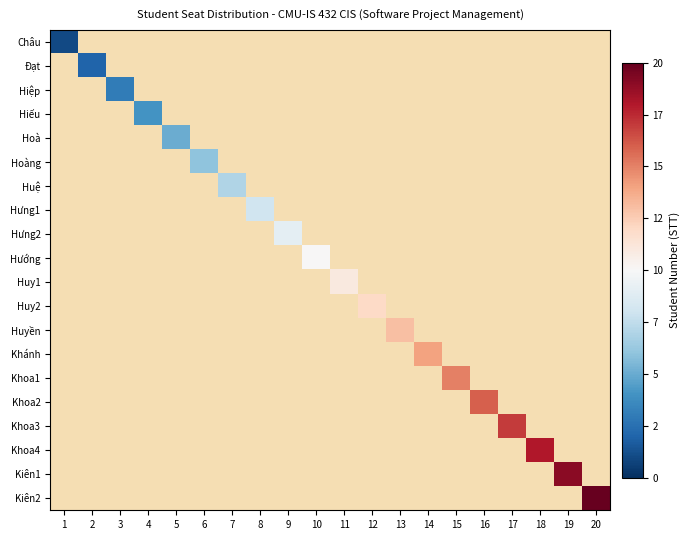

List the series in order of their overall mean, lowest first.

Châu, Đạt, Hiệp, Hiếu, Hoà, Hoàng, Huệ, Hưng1, Hưng2, Hướng, Huy1, Huy2, Huyền, Khánh, Khoa1, Khoa2, Khoa3, Khoa4, Kiên1, Kiên2